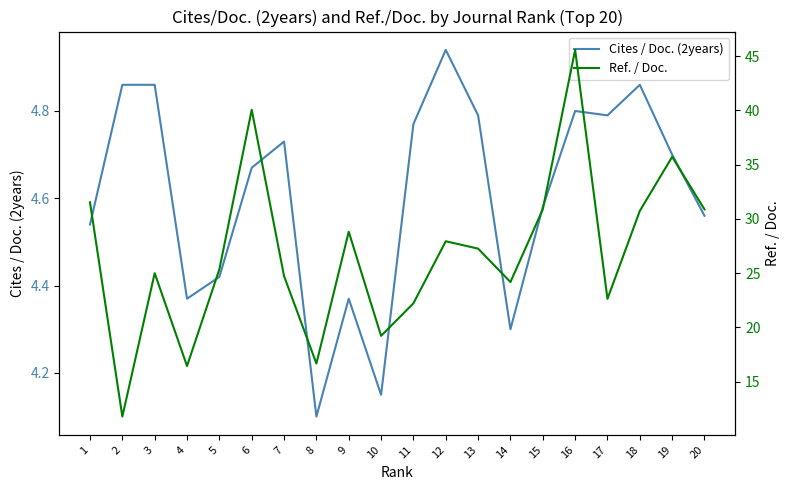

Where is the first local minimum for Cites / Doc. (2years)?

4